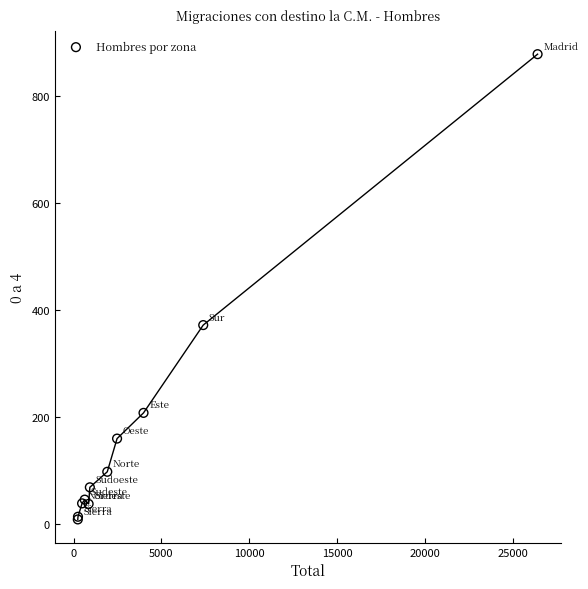

What Y value in the scatter plot is closest to 443?

372